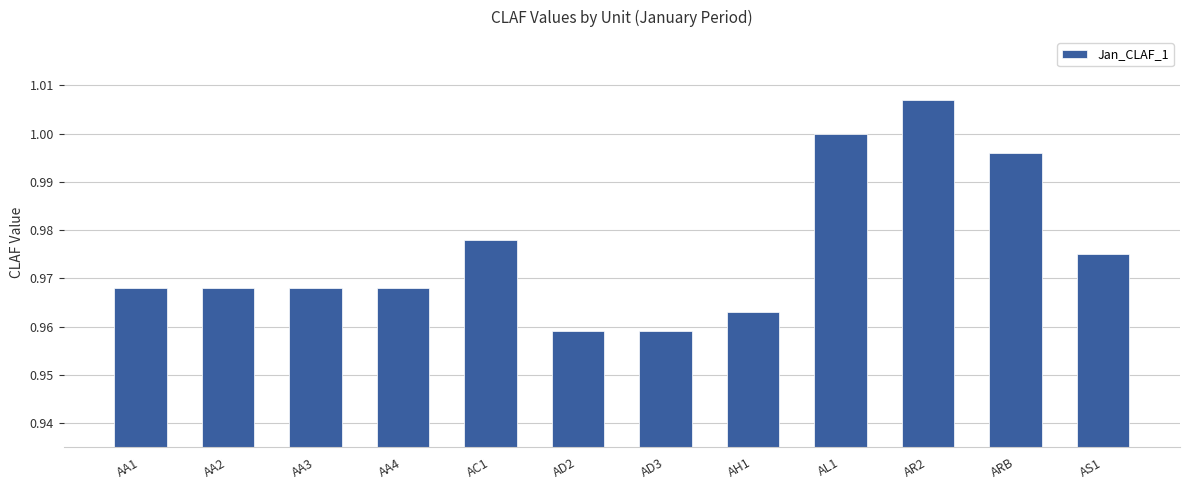

What is the sum of the values at AA2 and AC1?

1.9